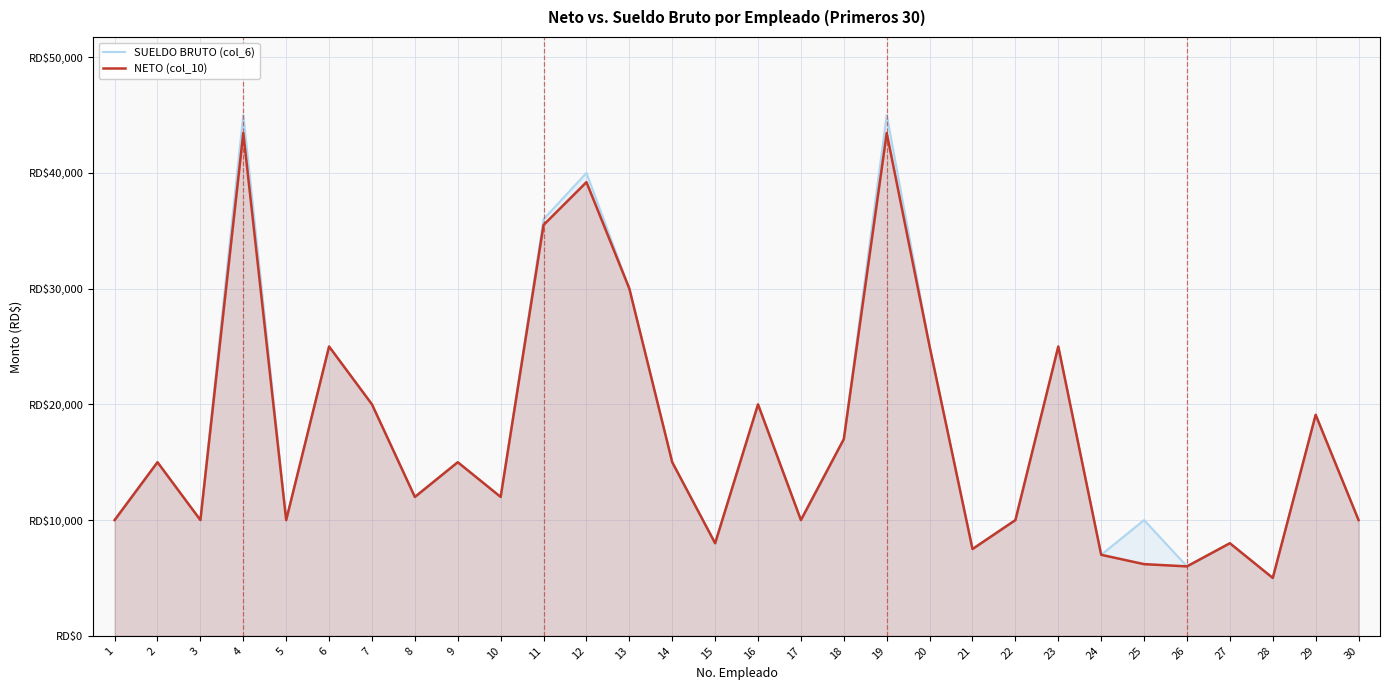

What is the maximum value for NETO (col_10)?

43452.8